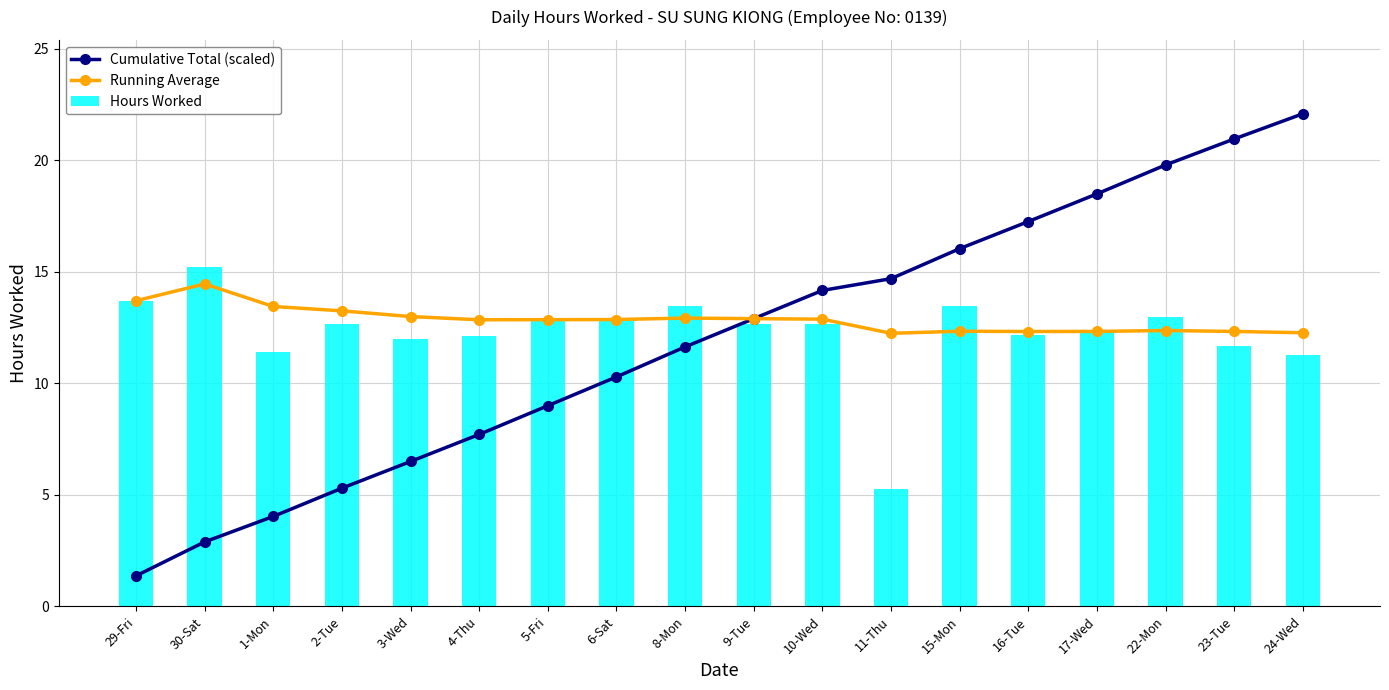

Between 11-Thu and 24-Wed, which series saw the biggest shift?

Cumulative Total (scaled)